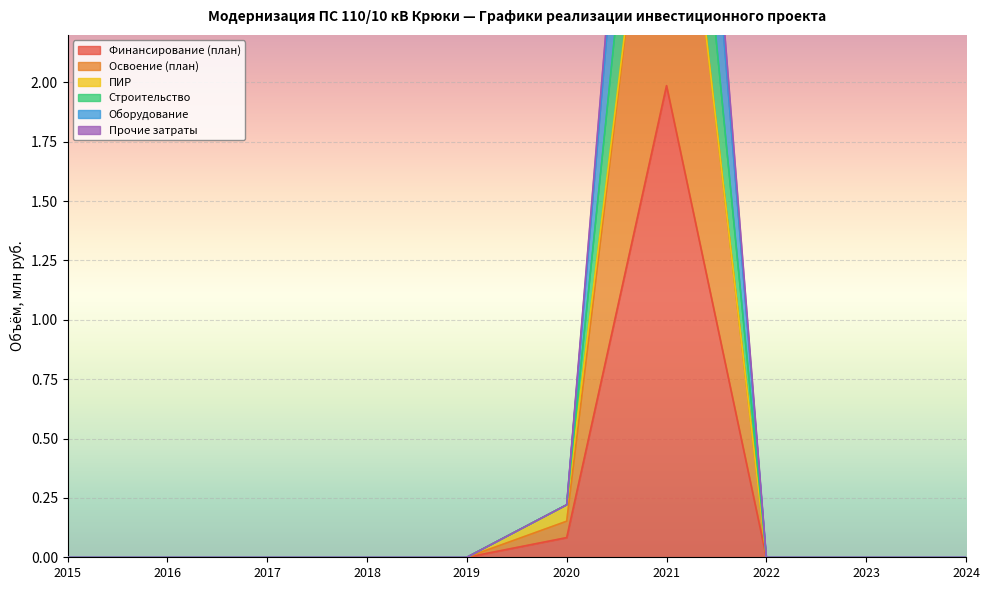

At which label does Финансирование (план) reach its peak?

2021